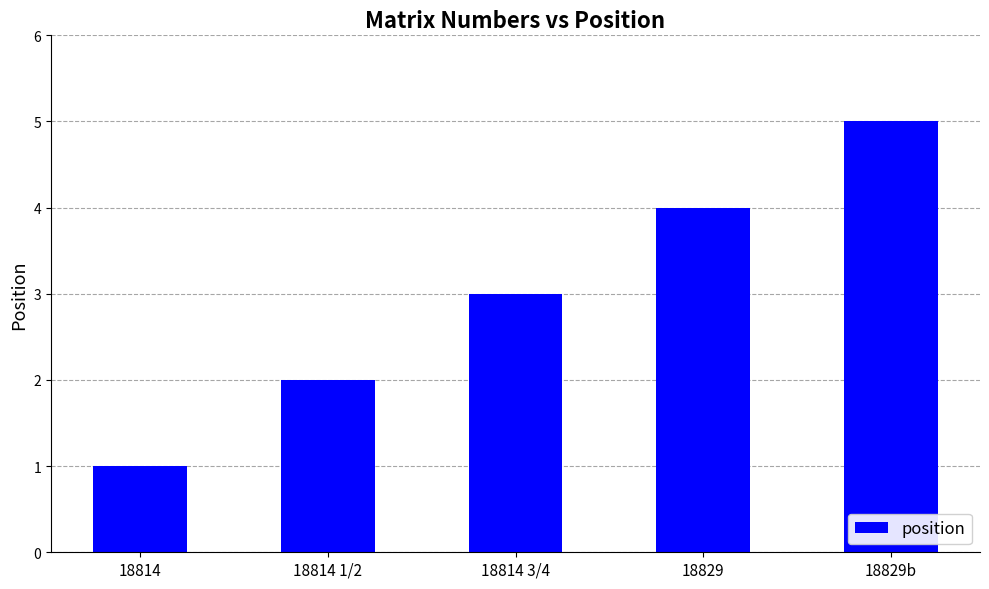

Does the chart contain stacked bars?

No